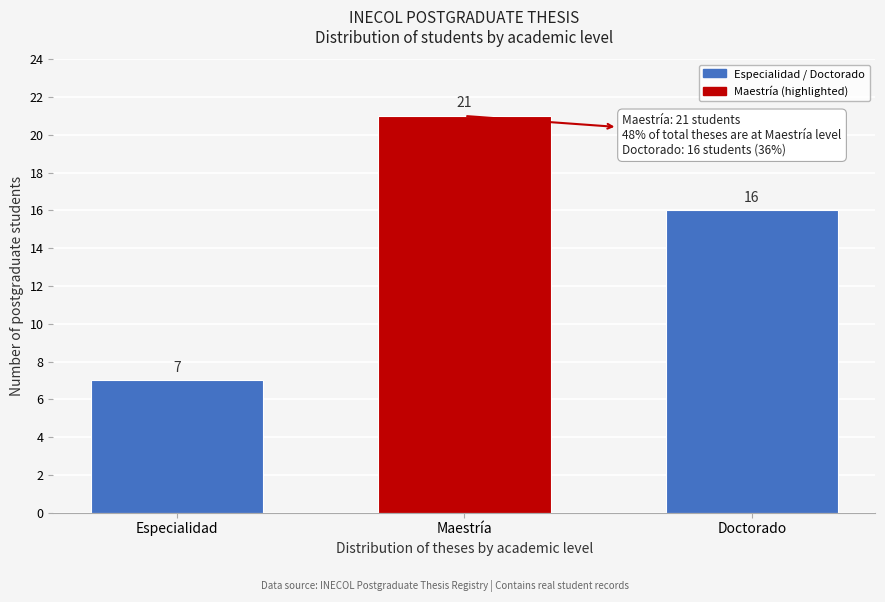

Reading left to right, list all the values displayed in this chart.

Especialidad=7	Maestría=21	Doctorado=16